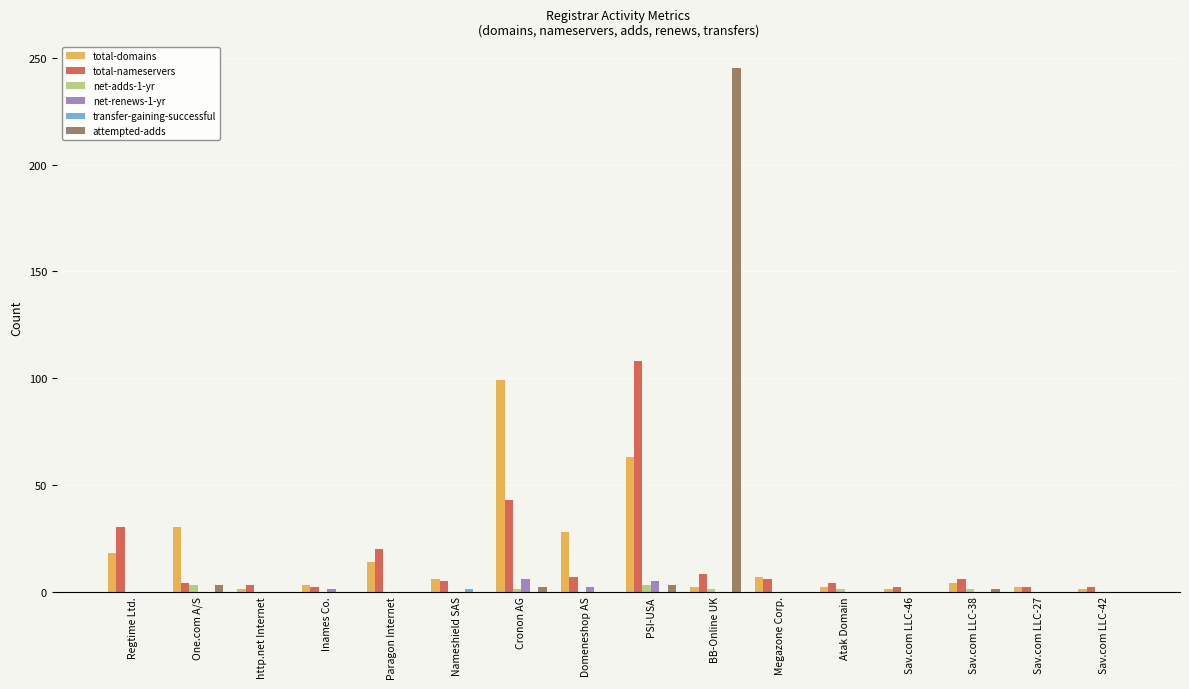

Is the value of total-domains at Domeneshop AS greater than the value of net-adds-1-yr at Sav.com LLC-42?

Yes